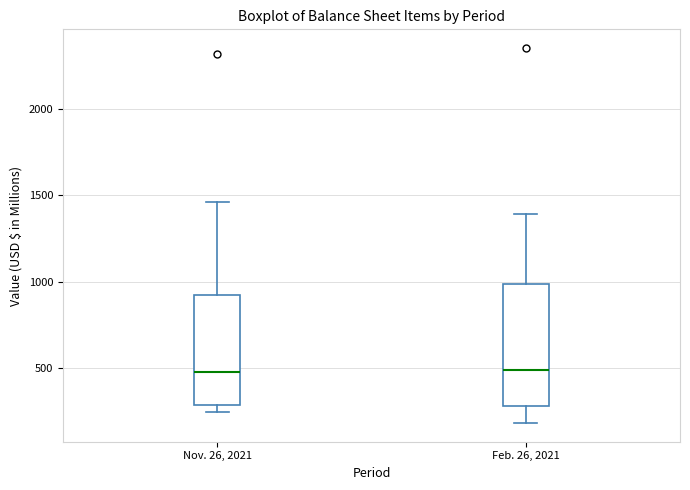

Where is the lower edge of the box for Nov. 26, 2021 on the y-axis? The values are not printed on the chart, so give them approximately, as read against the axis.

300